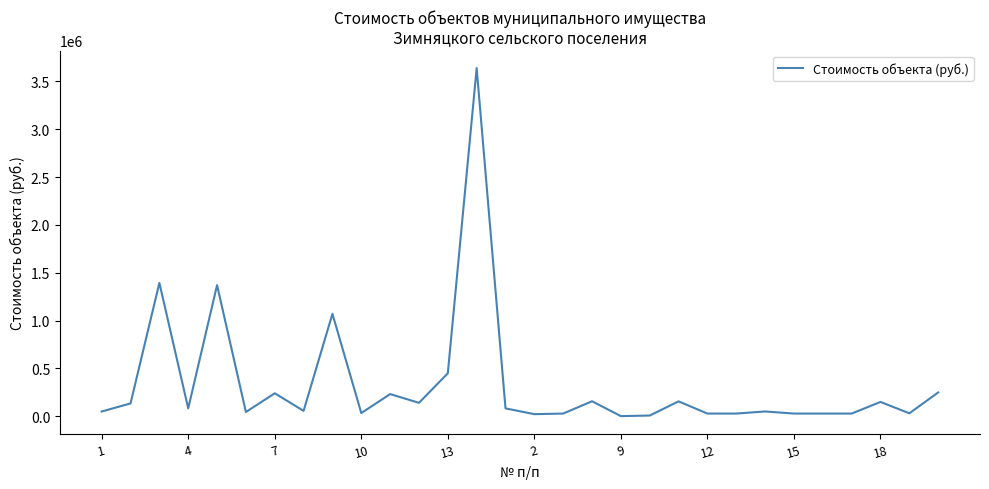

What is the difference between the maximum and minimum values?

3640346.2